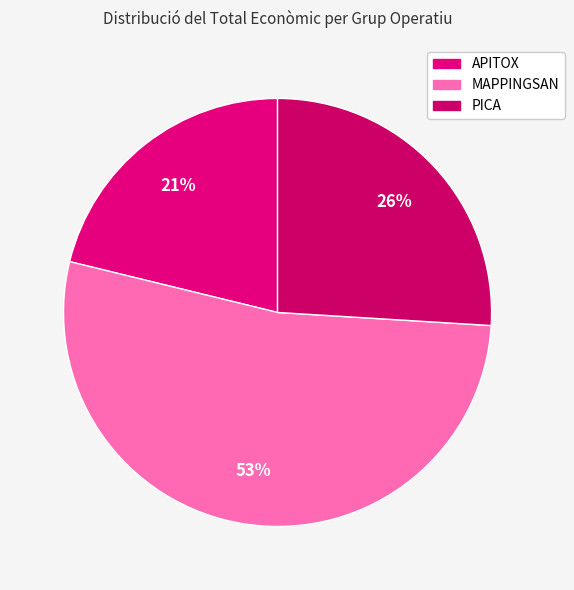

What is the smallest slice in the pie chart?

APITOX